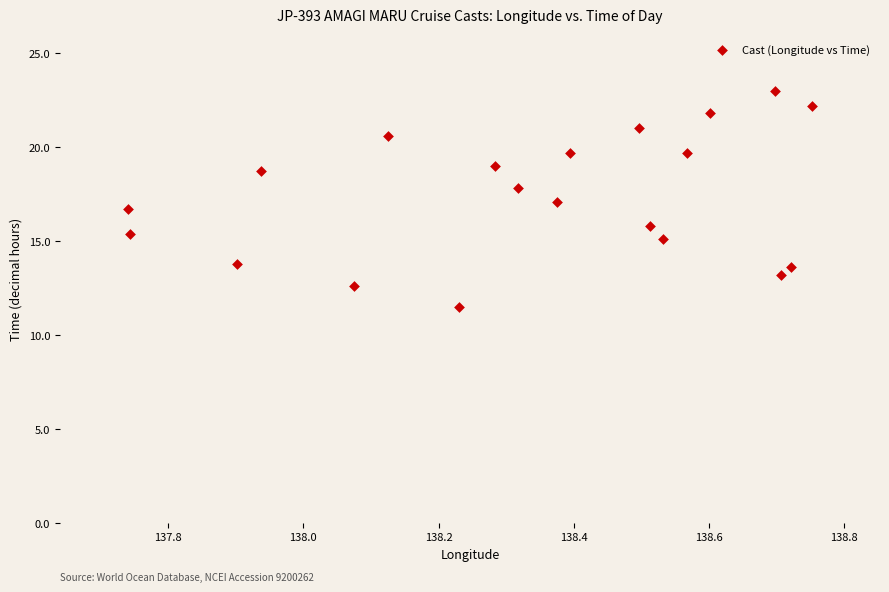

What is the range of Y values (max minus min)?

11.5